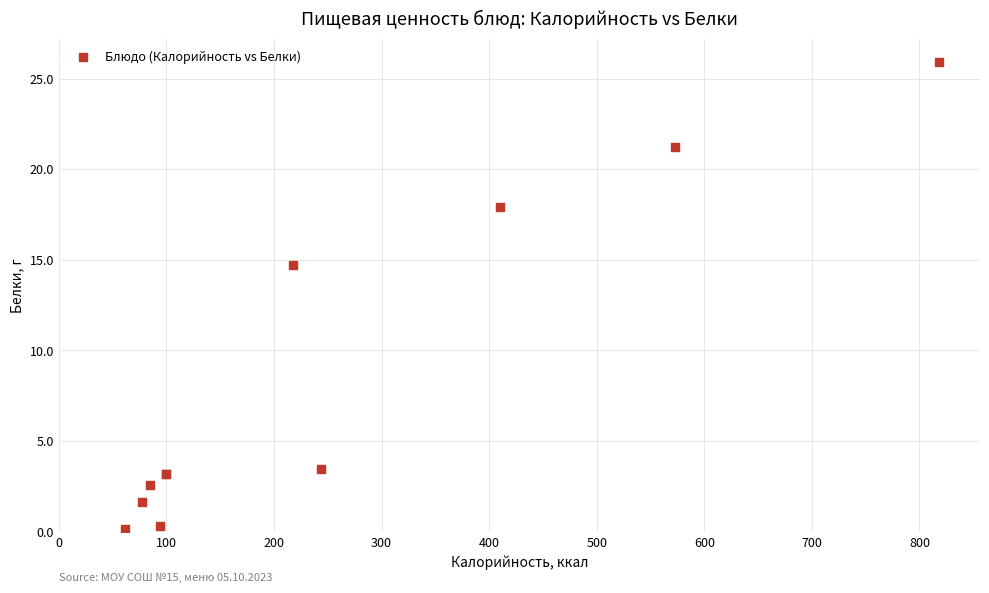

What Y value in the scatter plot is closest to 13?

14.7